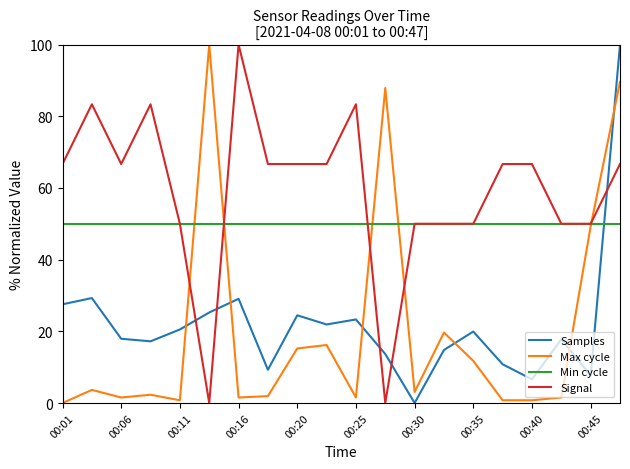

Which series has the largest total across all categories?

Signal